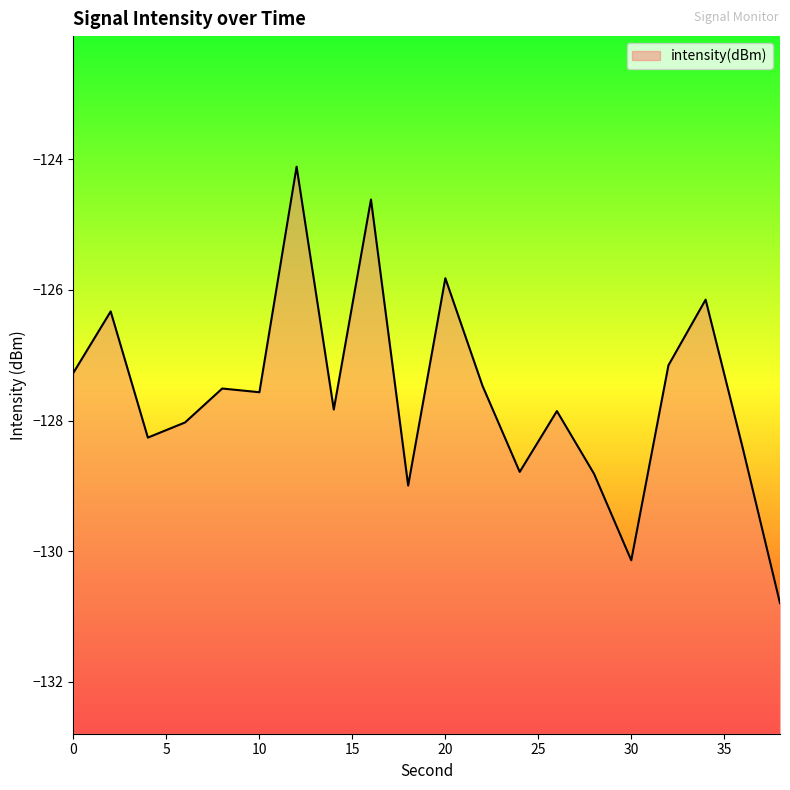

Is it true that the value at 30 is -193.3?

False